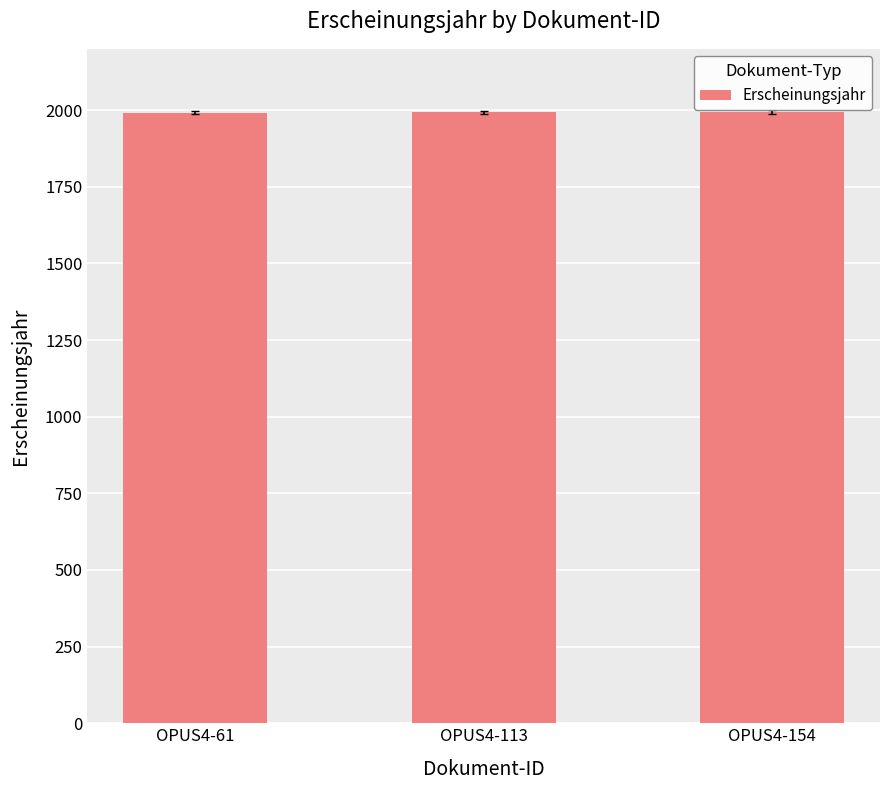

What is the ratio of the value at OPUS4-61 to the value at OPUS4-113?

1.0